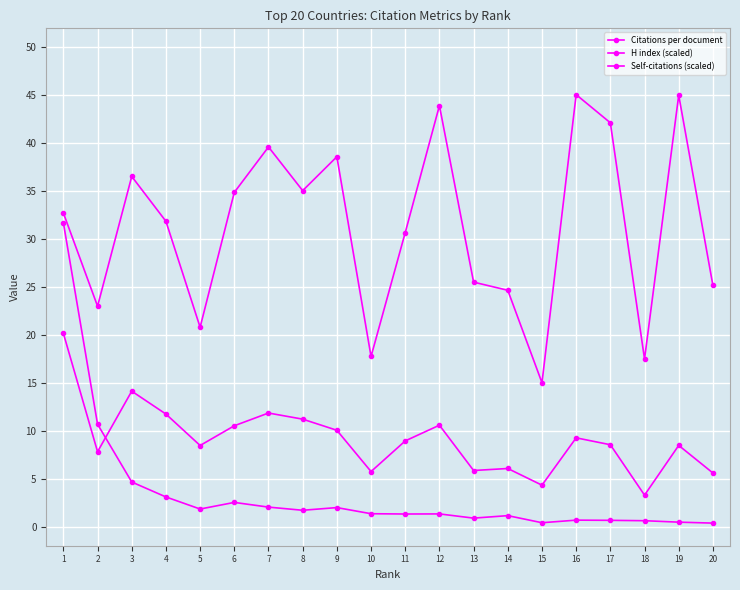

True or false: Citations per document has more than 1 interior local peaks.

True